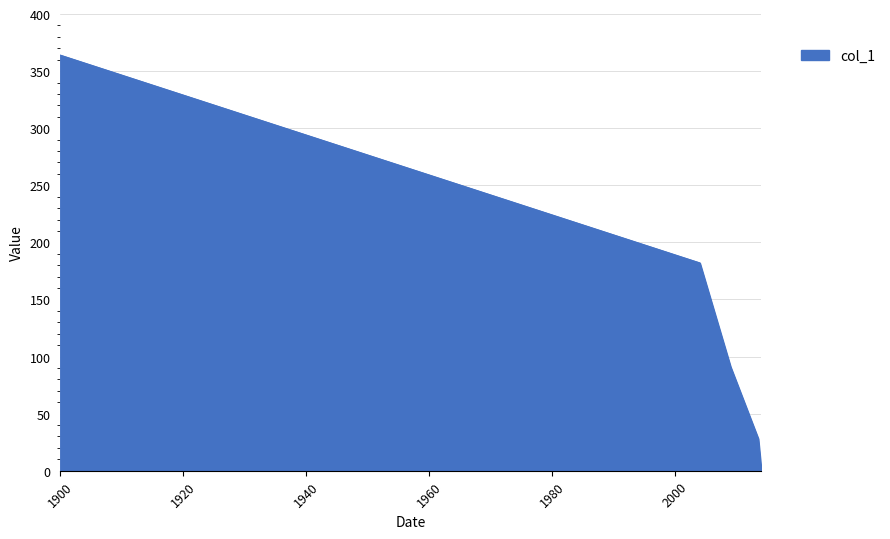

How many distinct data groups are displayed?

1